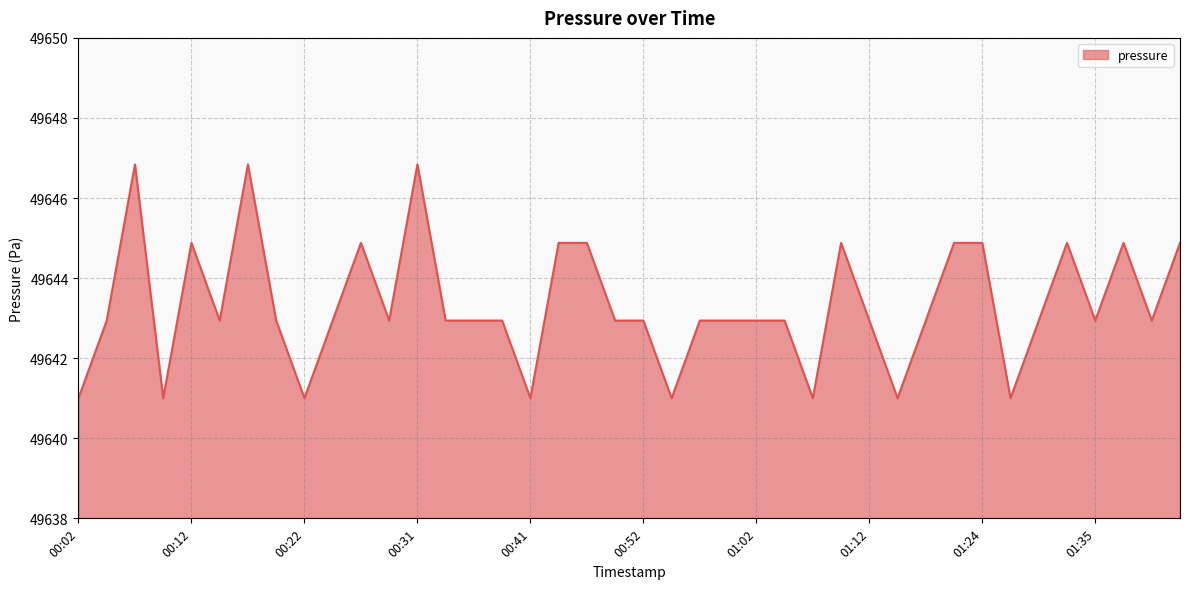

What is the greatest value displayed?

49646.8